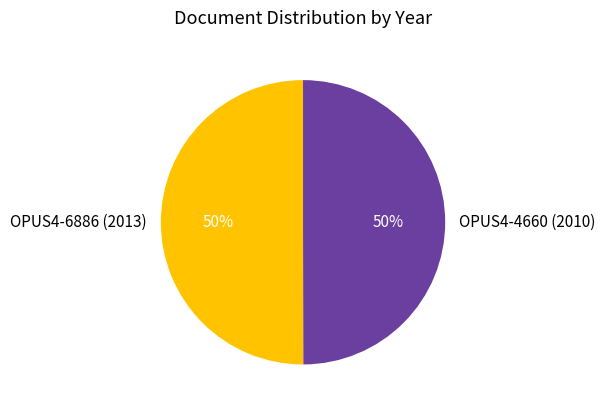

What percentage is the OPUS4-6886 (2013) slice, to the nearest percent?

50%